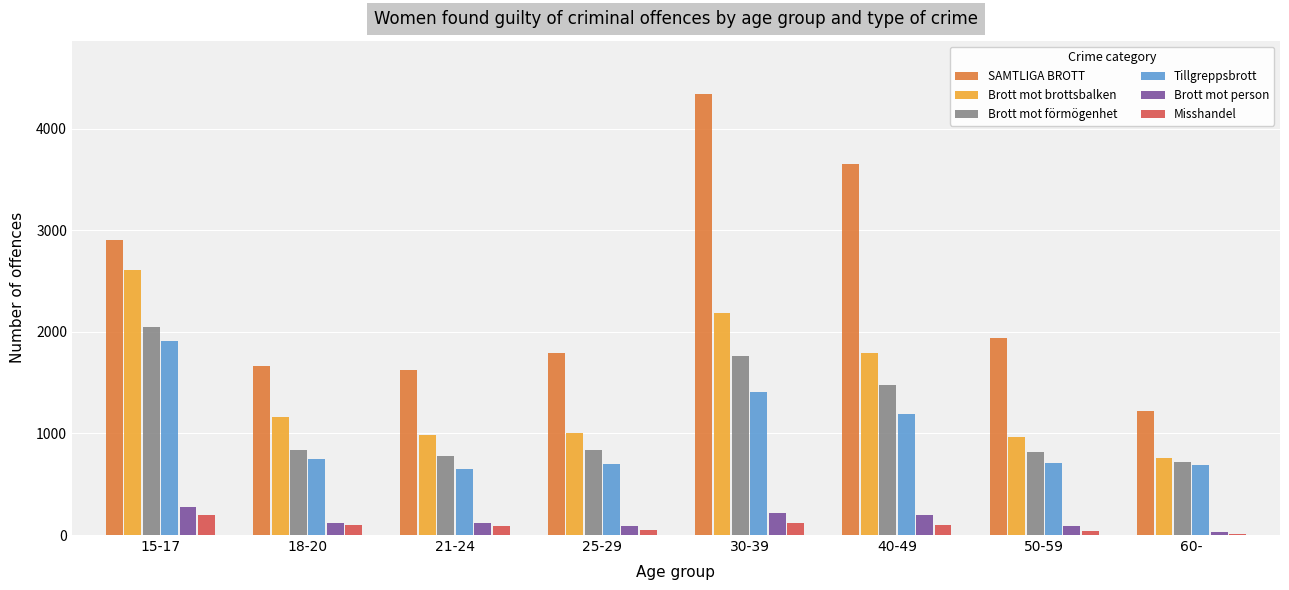

What is the maximum value shown in the chart?

4346